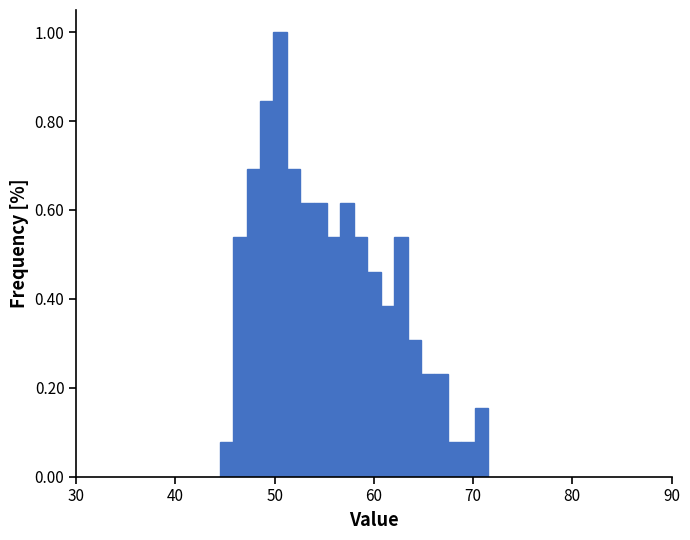

Read against the x-axis, roughly where is the centre of the tallest bar?

51